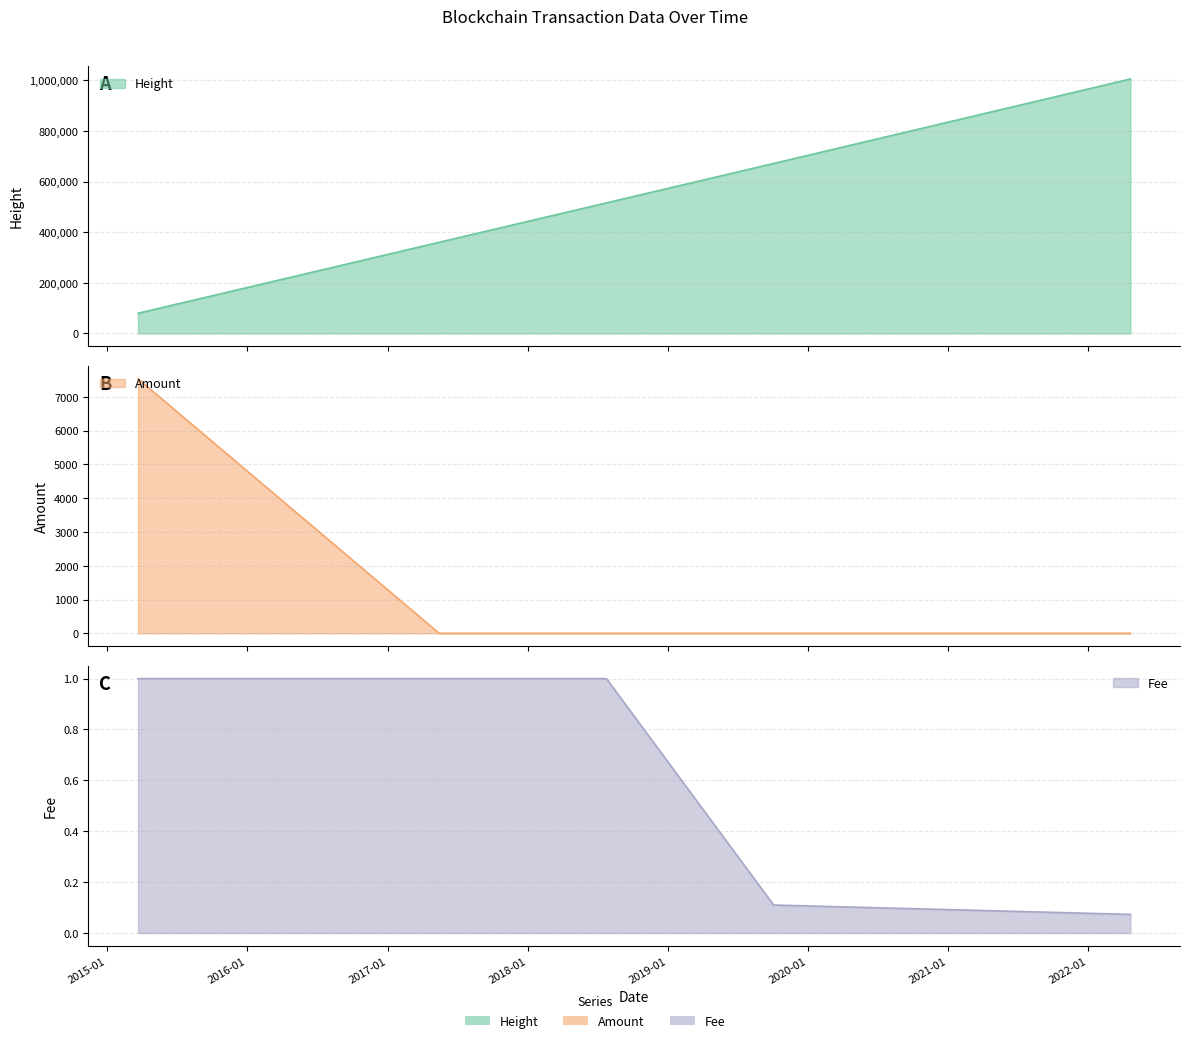

Reading right to left, transcribe all the data shown in this chart.

Height: 1005560.0	671802.0	515922.0	508160.0	491688.0	360301.0	79805.0
Amount: 0.0	0.0	0.0	0.0	0.0	0.0	7539.0
Fee: 0.1	0.1	1.0	1.0	1.0	1.0	1.0